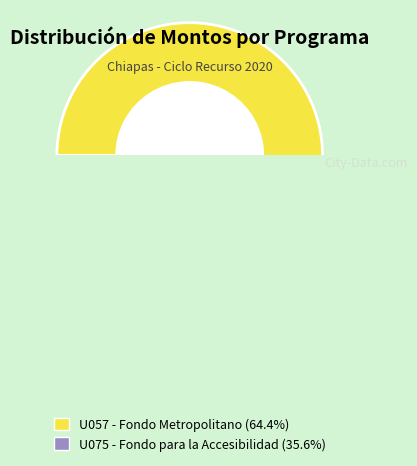

True or false: U075 - Fondo para la Accesibilidad accounts for 21% of the total.

False